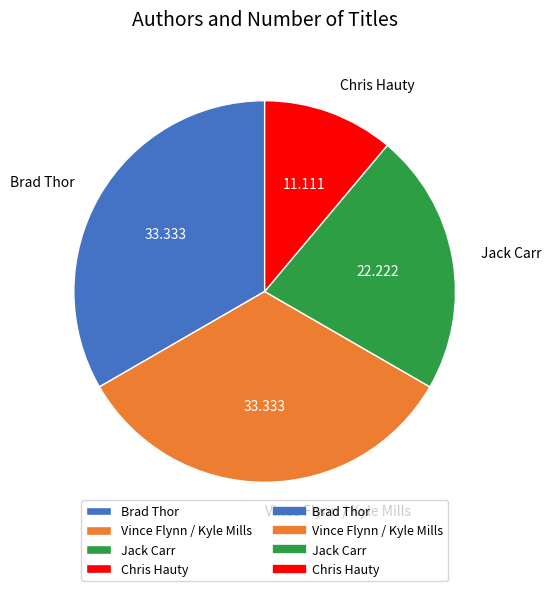

Approximately how many times larger is the value at Chris Hauty compared to Jack Carr?

0.5